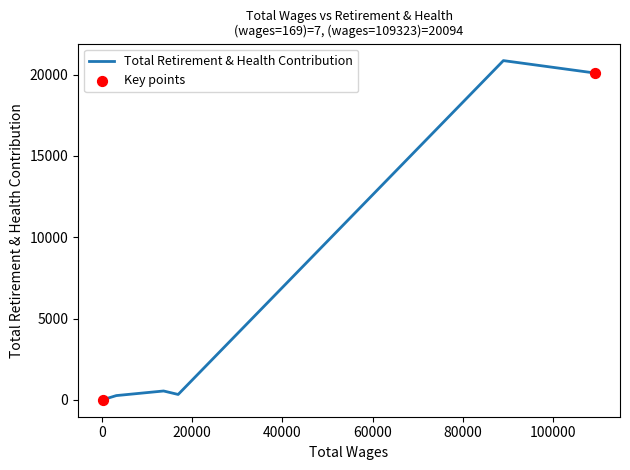

True or false: there are more than 0 points higher than both neighbors.

True